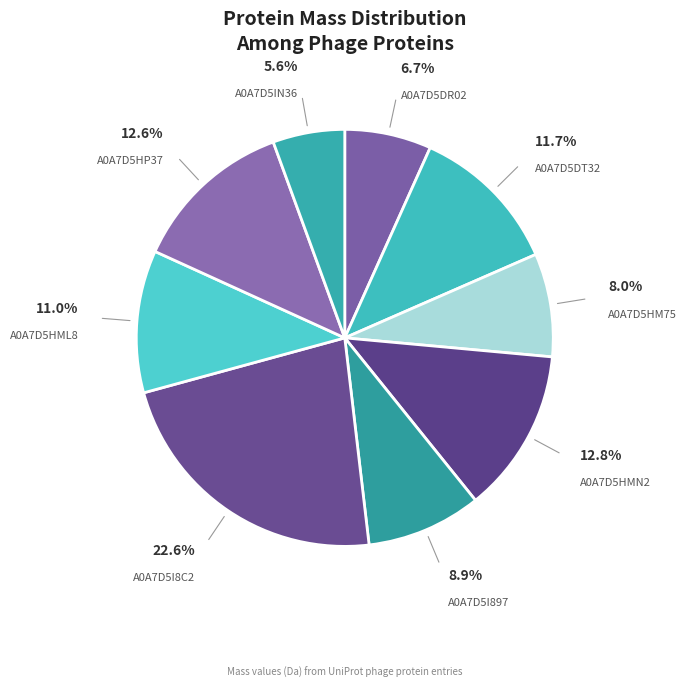

Combined, what portion of the pie is A0A7D5HMN2 and A0A7D5HML8?

23.8%